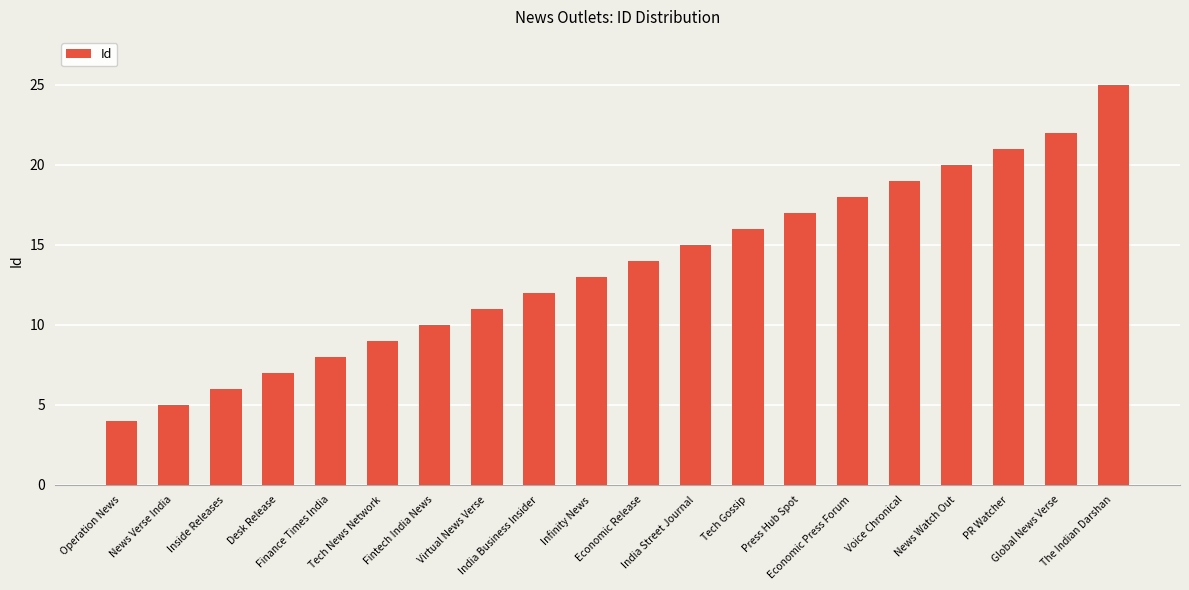

The chart shows a value of 21 at PR Watcher. True or false?

True